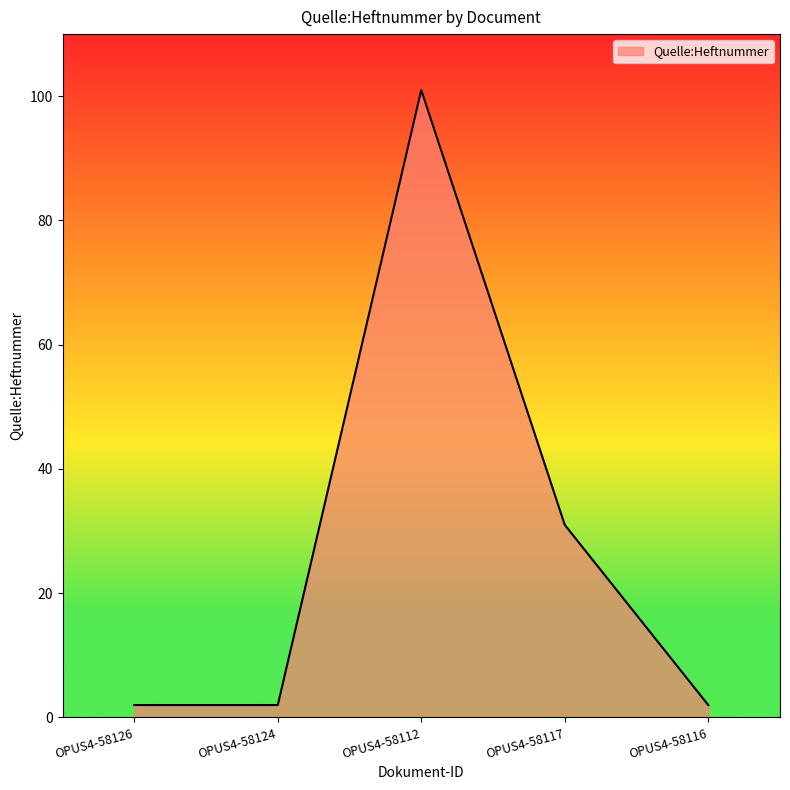

Count the number of categories in the chart.

5